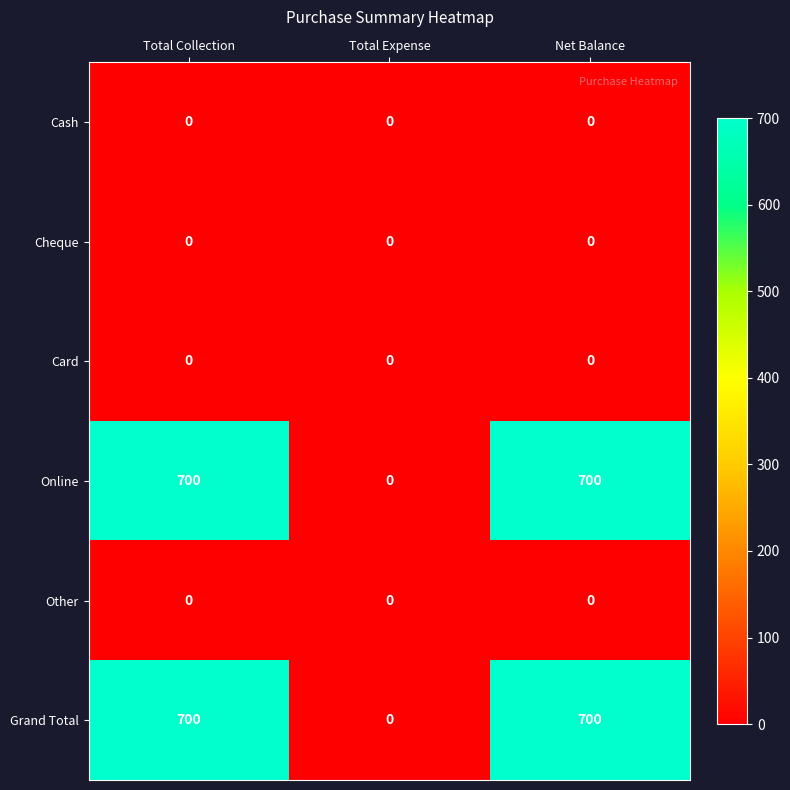

What is the difference between the highest and lowest values at Net Balance?

700